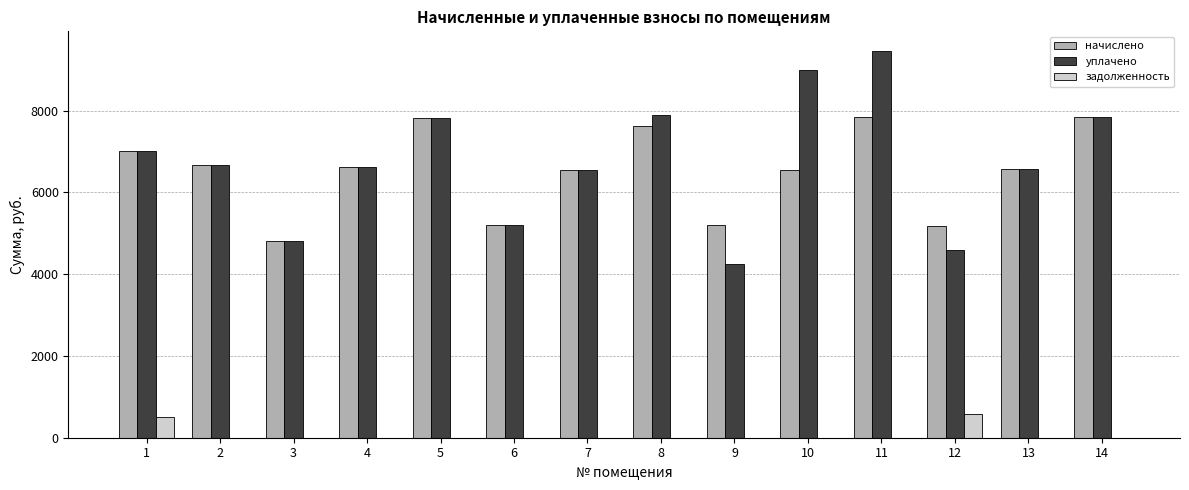

What is the sum of all задолженность values?

1075.5